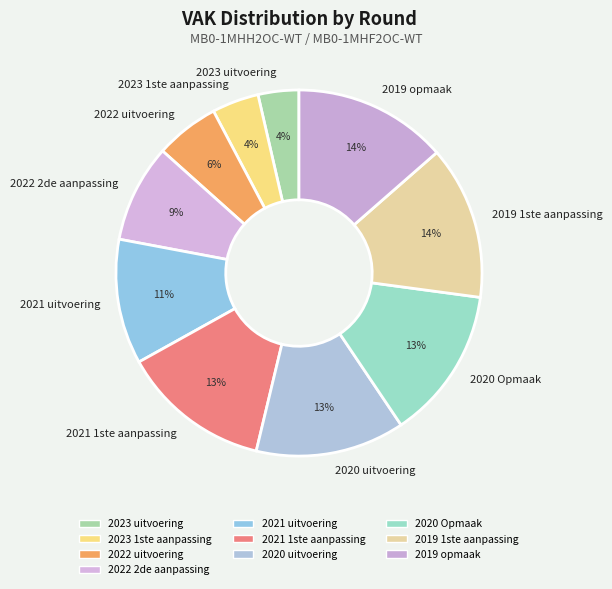

To the nearest percent, what percentage of the pie is 2020 Opmaak?

13%